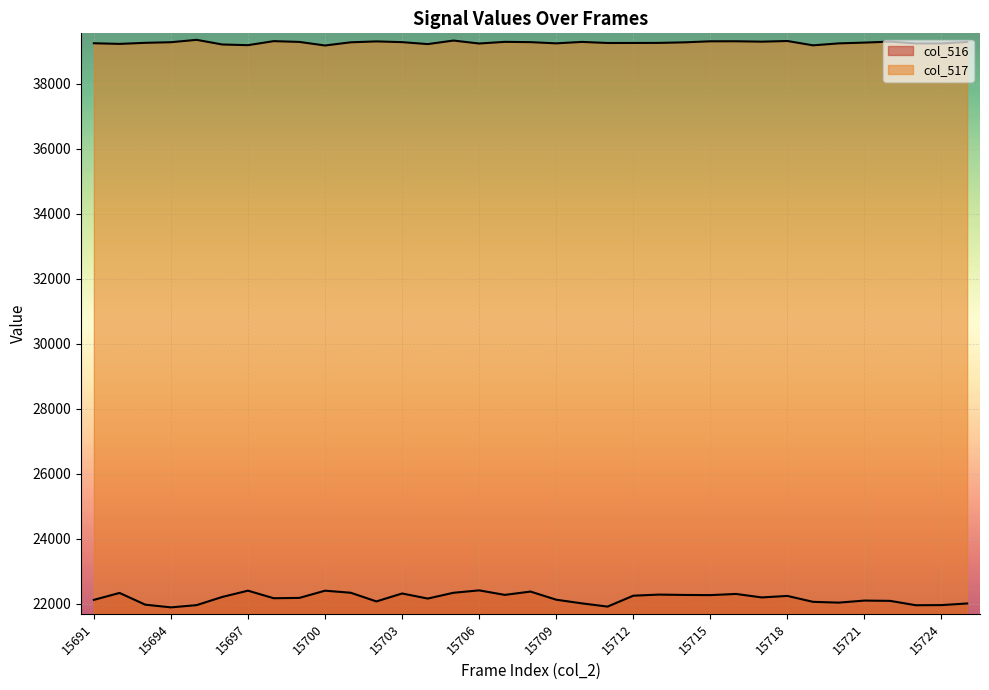

Which series has the widest spread of values?

col_516